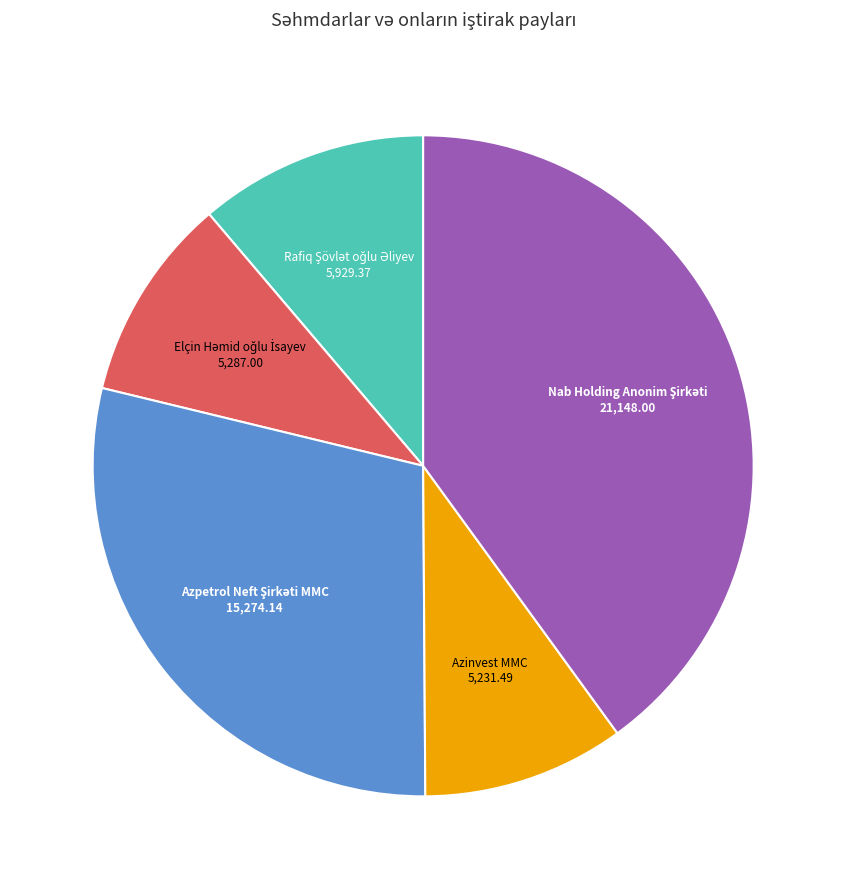

Is there any slice that represents more than half of the pie?

No